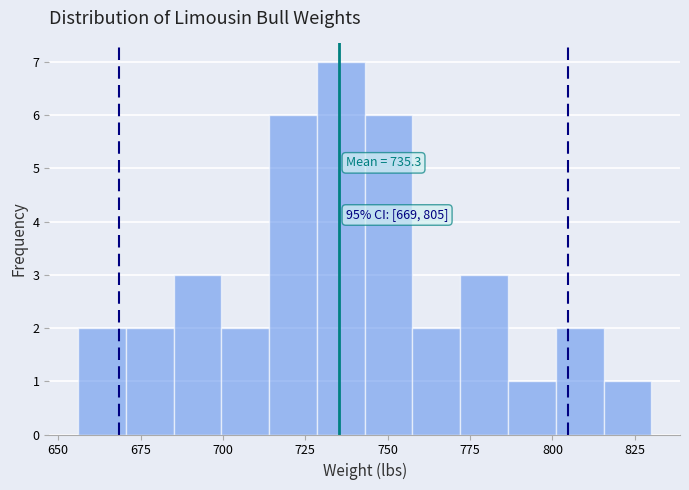

Around what value on the x-axis is the tallest bar? Give the approximate position of its centre, as read against the axis.

735